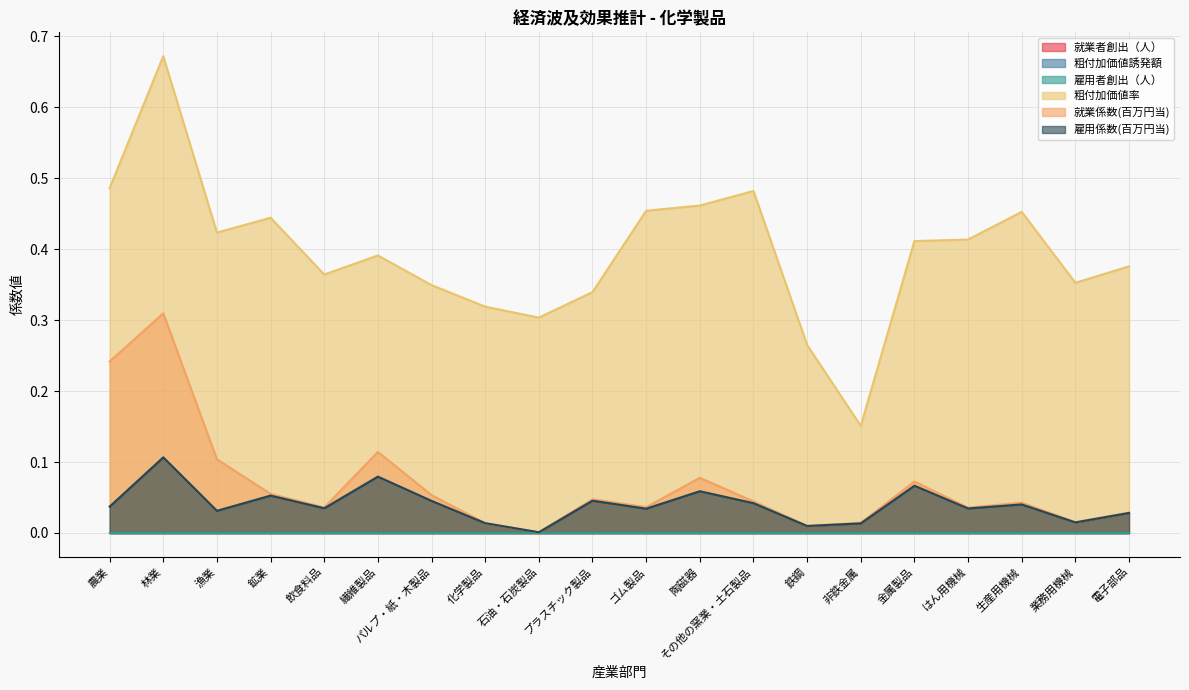

At which category is the sum across all series the highest?

林業